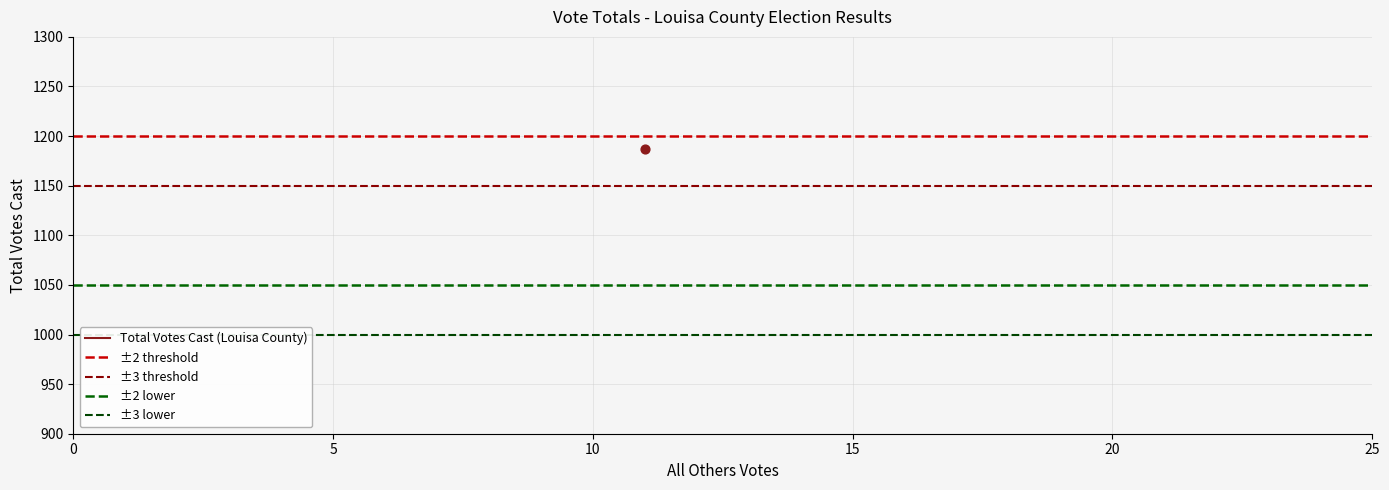

Is the value of ±2 lower at 0 greater than the value of ±2 threshold at 0?

No